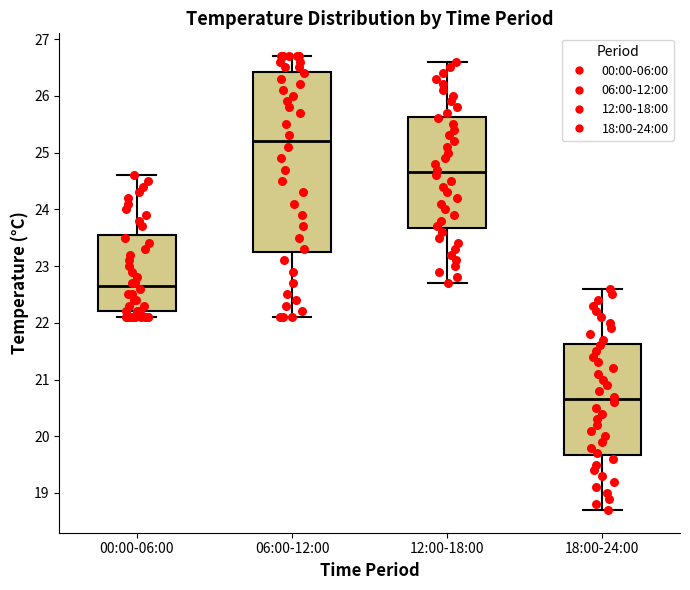

Where is the lower edge of the box for 12:00-18:00 on the y-axis? The values are not printed on the chart, so give them approximately, as read against the axis.

23.7